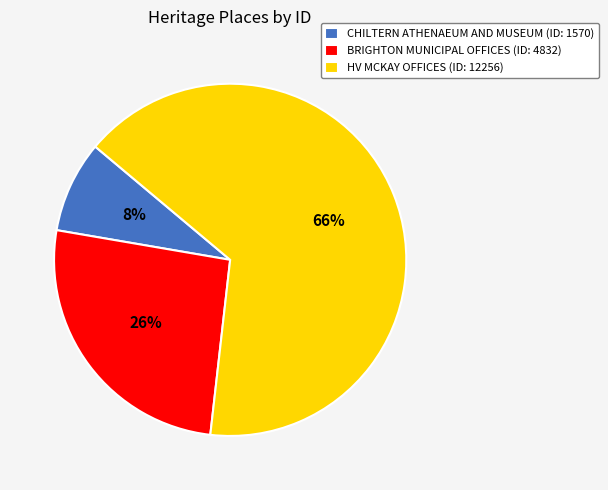

Which category has the smallest portion of the pie?

CHILTERN ATHENAEUM AND MUSEUM